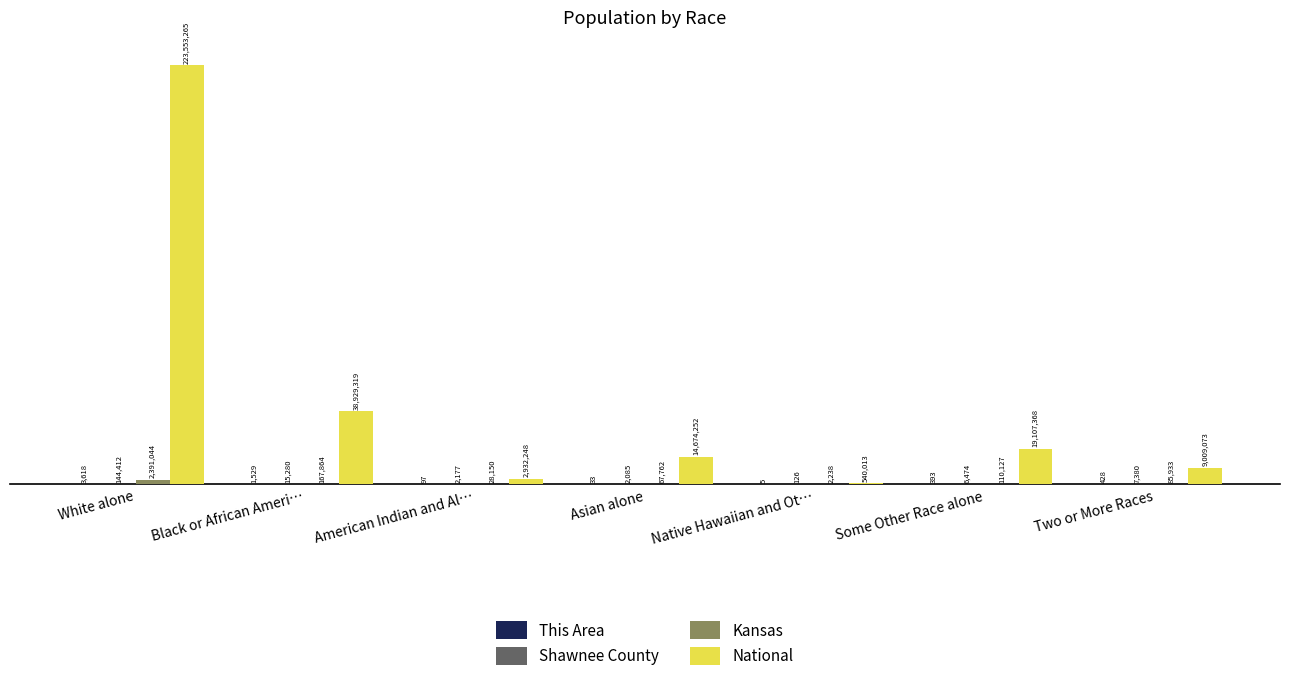

True or false: Kansas has a value of 107678 at Asian alone.

False